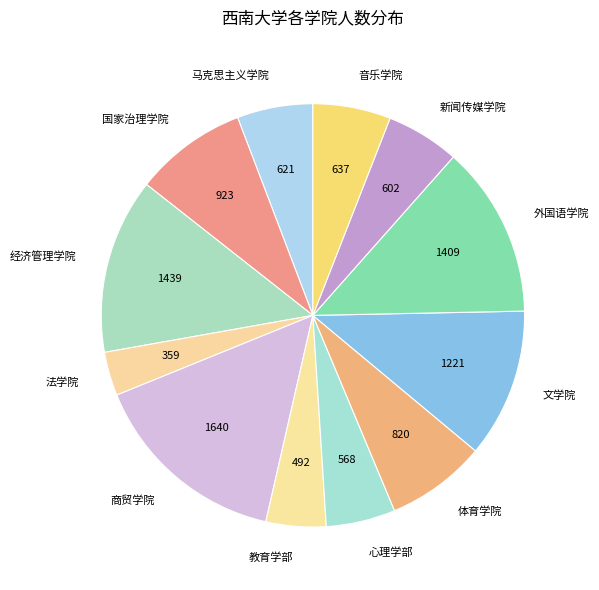

Is there any slice that represents more than half of the pie?

No